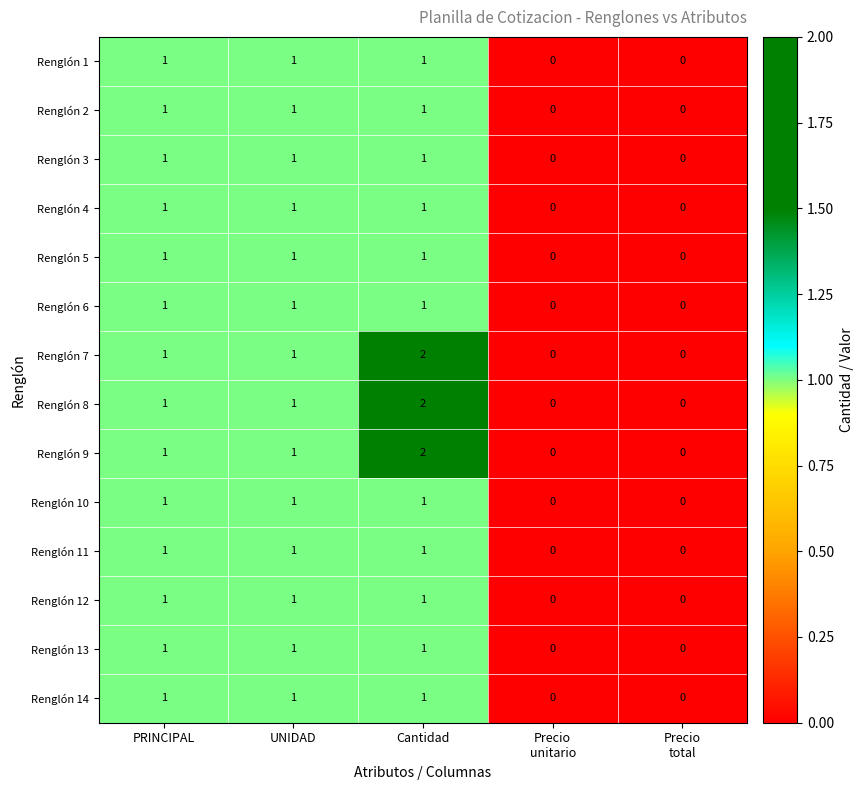

The Renglón 8 series shows 2 at PRINCIPAL. True or false?

False